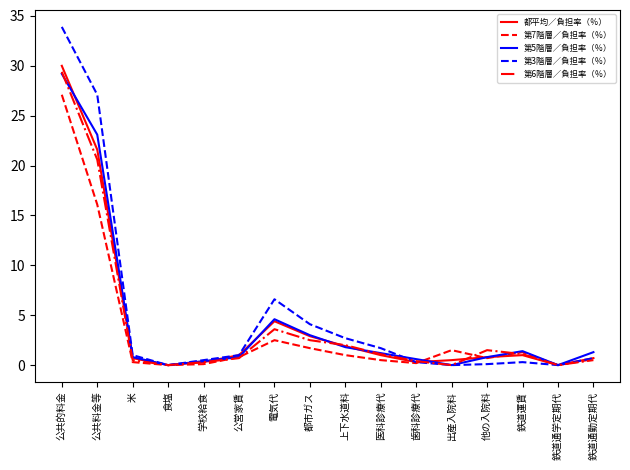

Does the chart have visible grid lines?

No